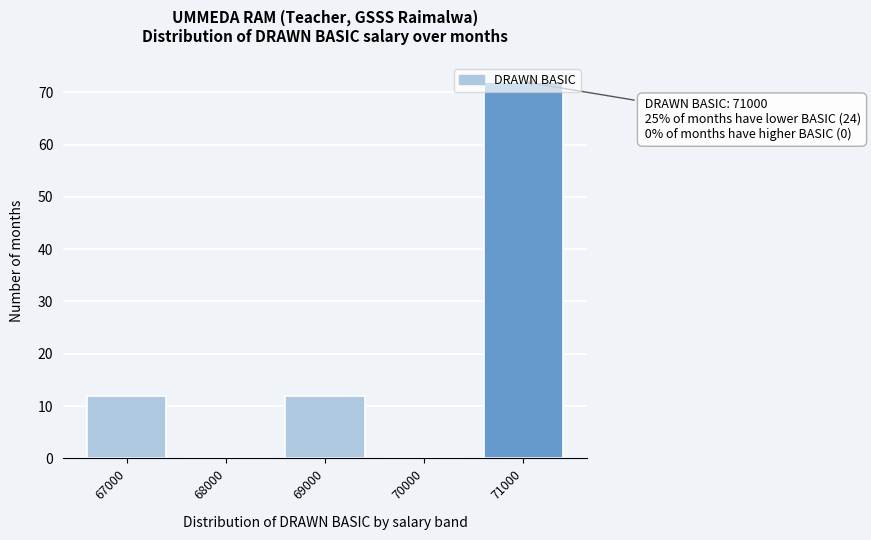

What is the greatest value displayed?

72